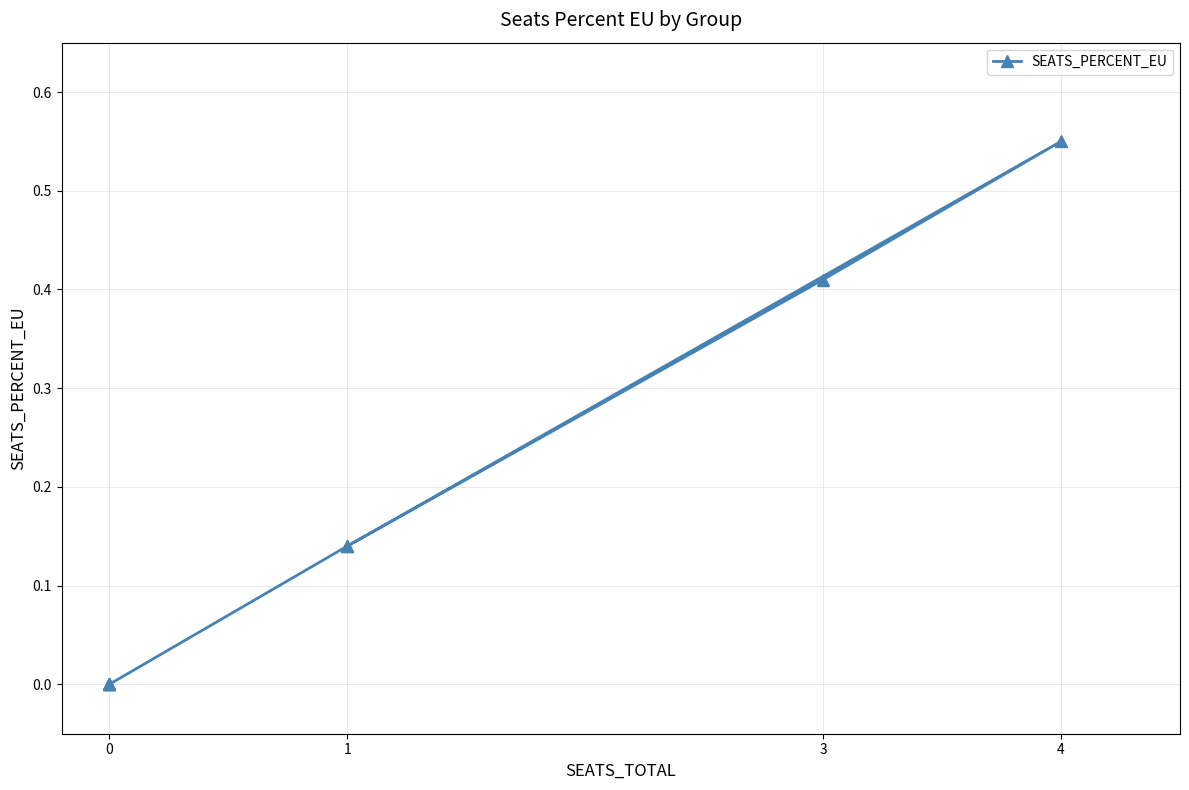

True or false: the data shows 0.1 at 1.

False